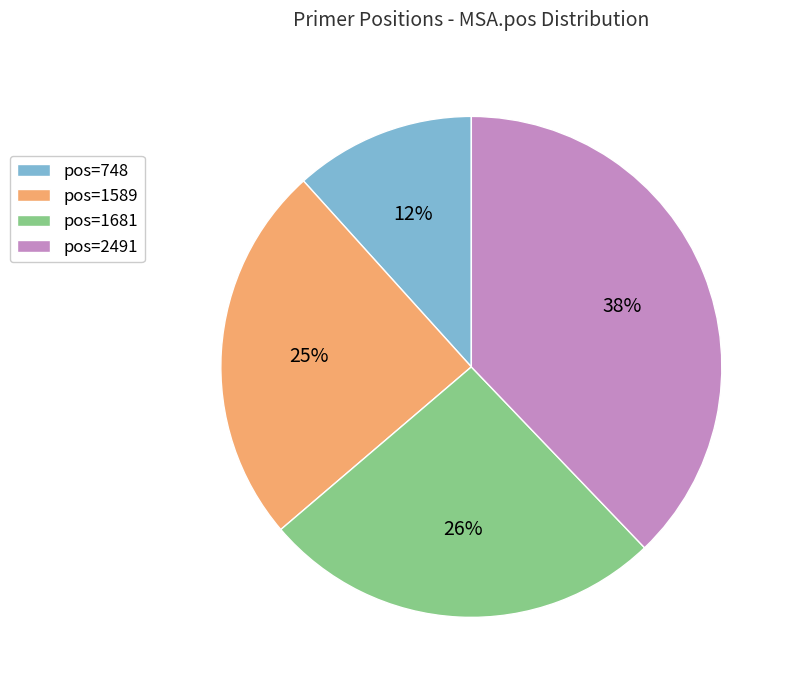

Is there any slice that represents more than half of the pie?

No